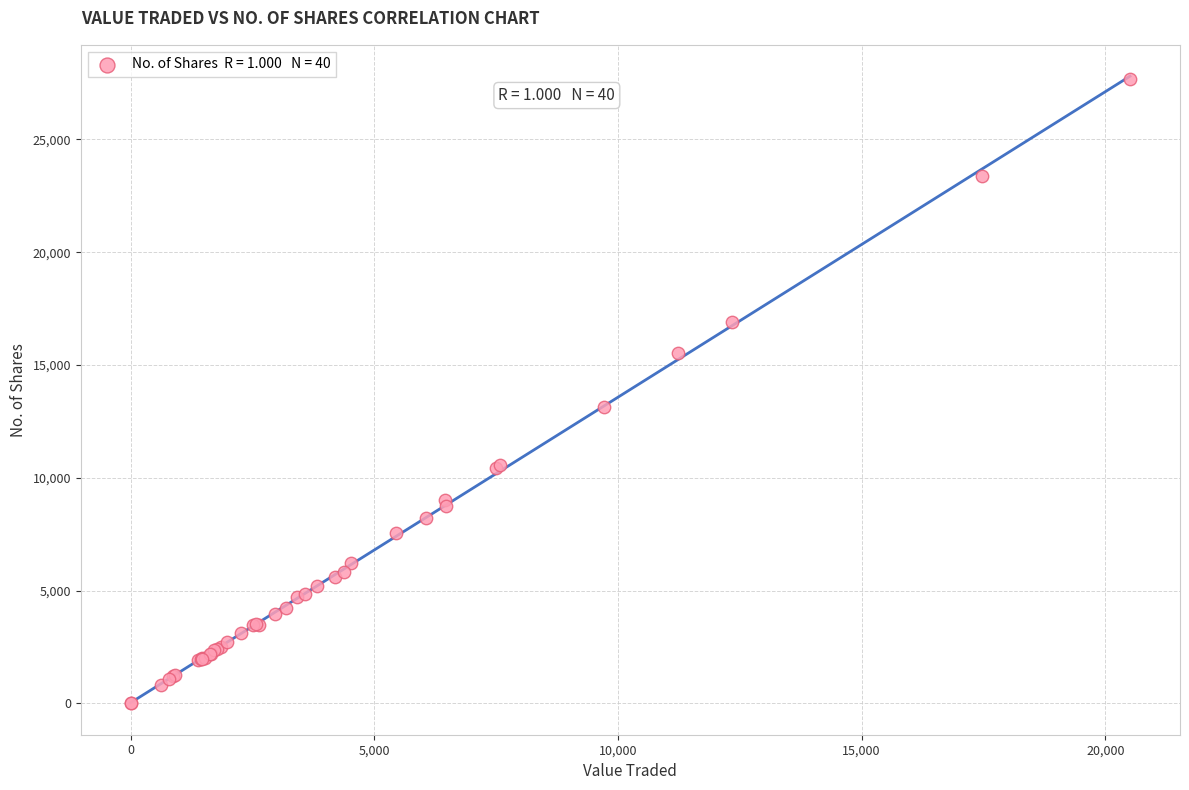

What Y value in the scatter plot is closest to 13847?

13120